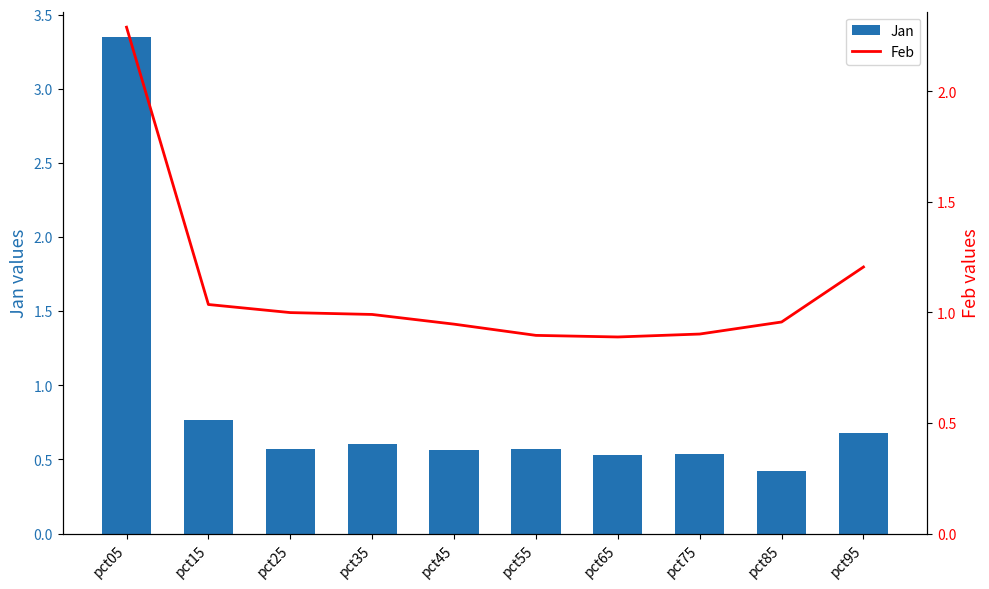

Which category has the highest value in the Feb series?

pct05